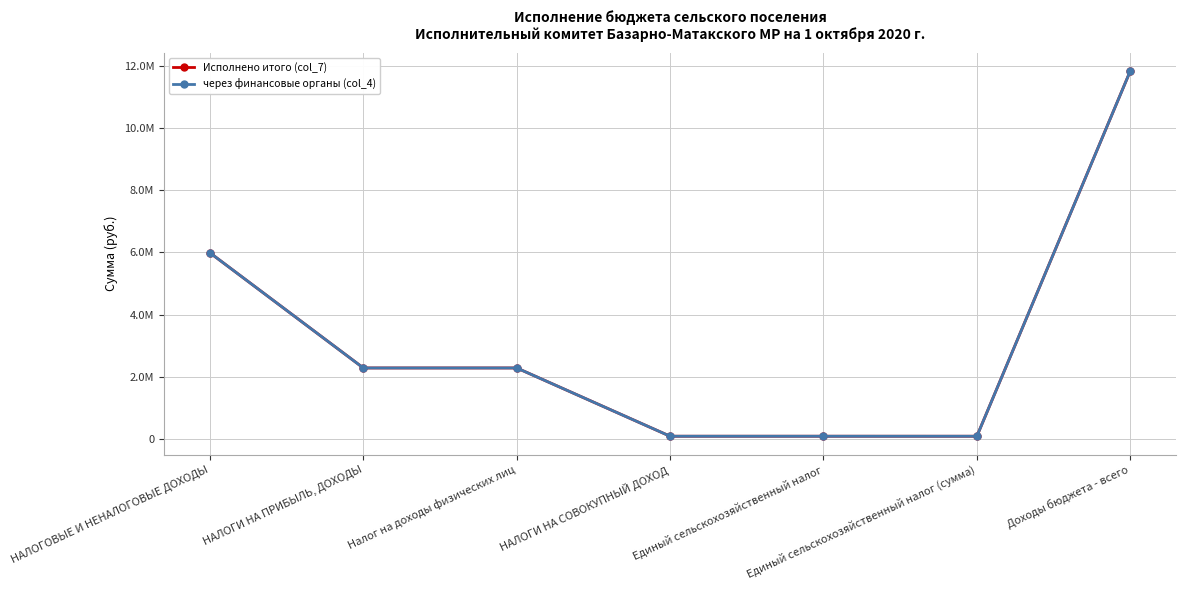

Does the chart have visible grid lines?

Yes